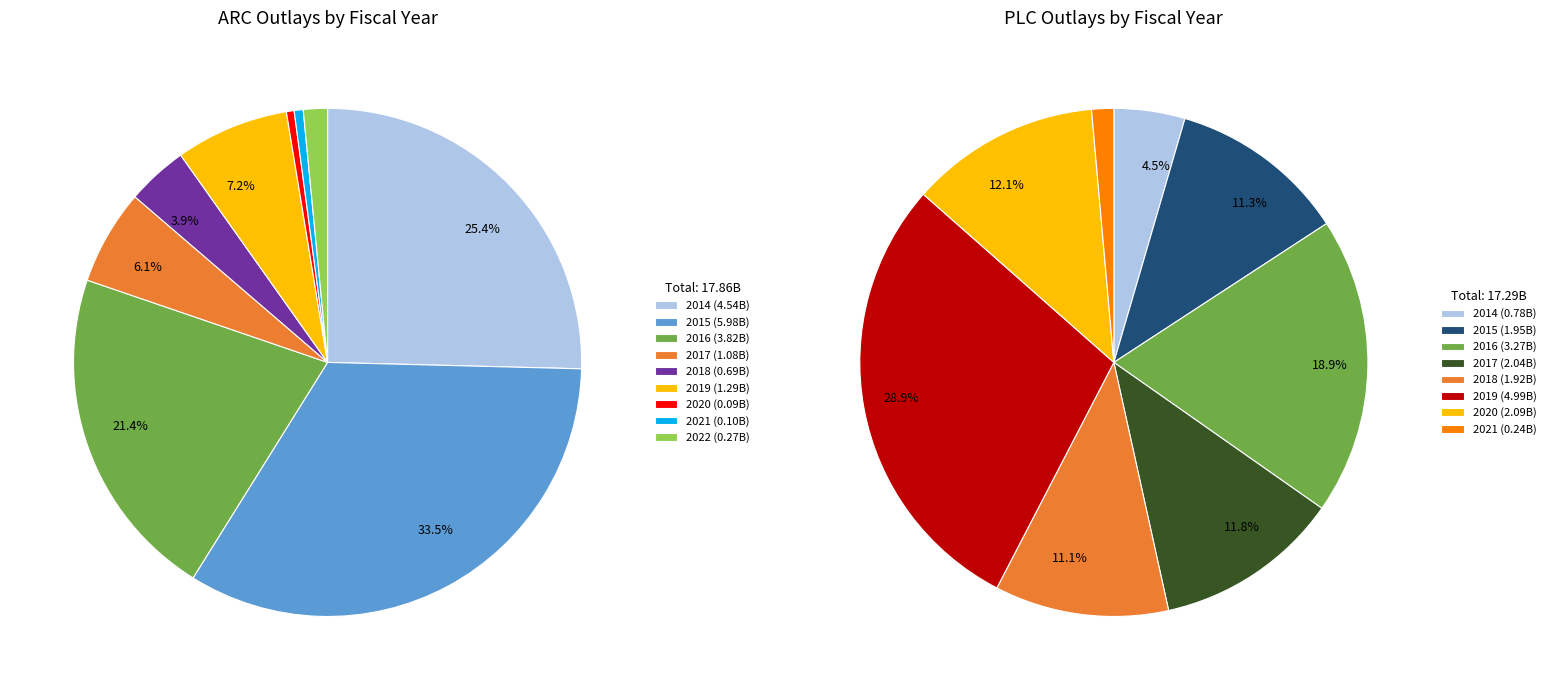

To the nearest percent, what percentage of the pie is 2019?

7%